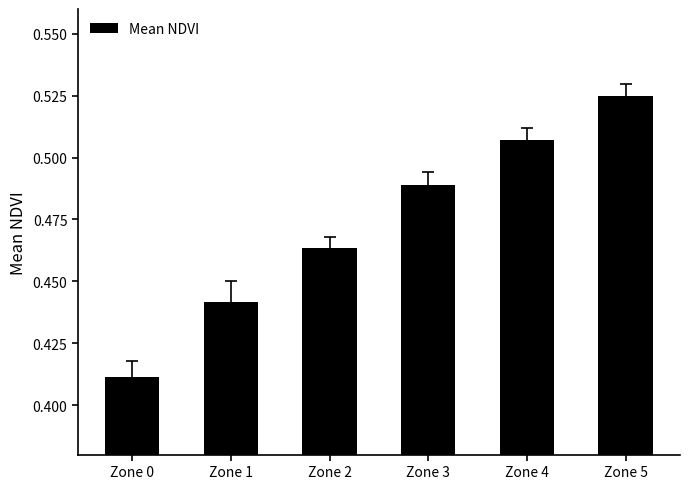

True or false: the data shows 0.3 at Zone 2.

False